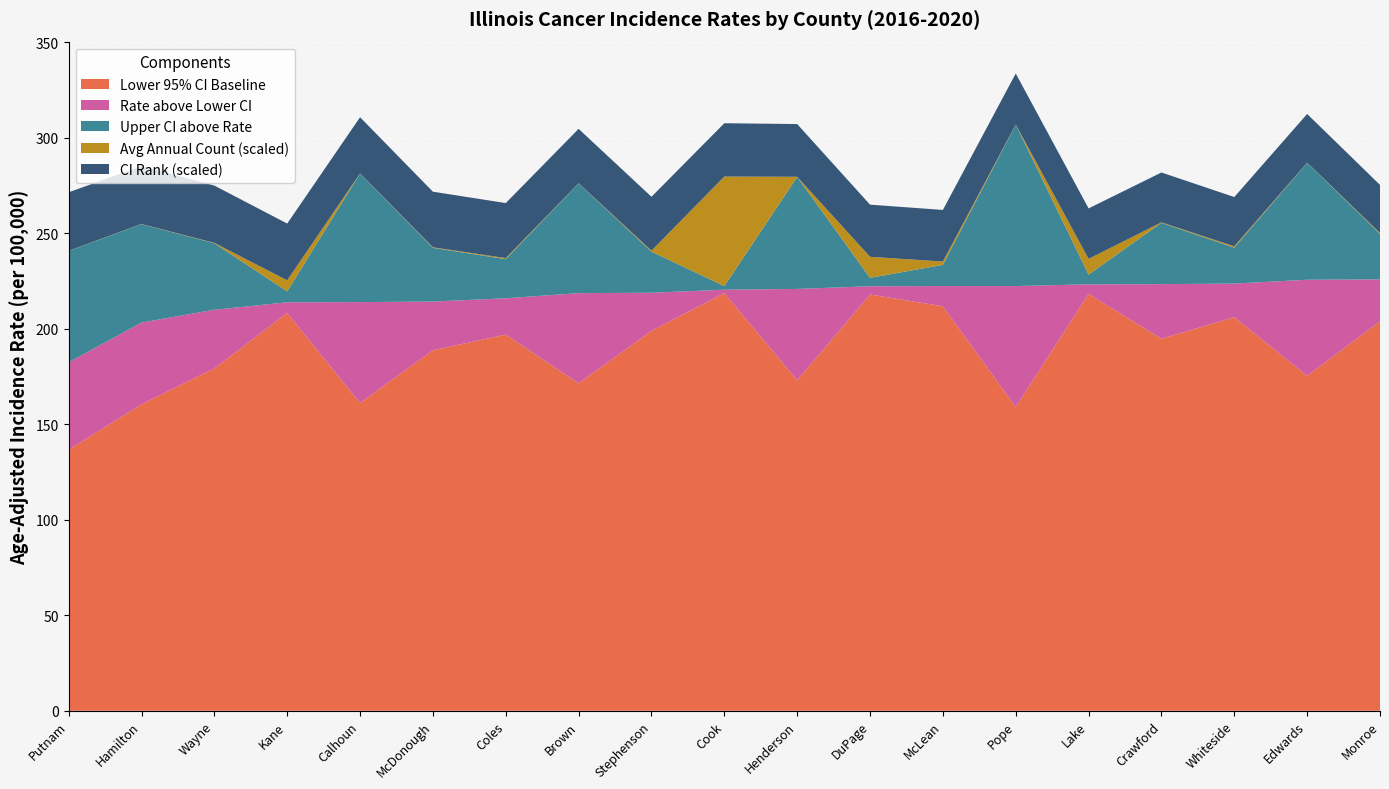

Reading right to left, list all the values displayed in this chart.

Age-Adjusted Rate: 225.8	225.6	223.6	223.3	223.2	222.3	222.3	222.2	220.8	220.4	218.8	218.6	215.9	214.2	213.9	213.8	209.9	203.2	182.4
Lower 95% CI: 203.9	175.3	206.0	194.7	218.2	159.0	211.7	217.9	173.0	218.6	198.9	171.4	196.9	188.7	161.1	208.2	179.2	160.4	136.6
Upper 95% CI: 249.6	286.8	242.4	255.4	228.3	306.8	233.4	226.6	279.4	222.3	240.3	276.0	236.4	242.3	281.2	219.5	244.7	254.7	240.7
CI*Rank: 84.0	85.0	86.0	87.0	88.0	89.0	90.0	91.0	92.0	93.0	94.0	95.0	96.0	97.0	98.0	99.0	100.0	101.0	102.0
Avg Annual Count: 89.0	16.0	138.0	48.0	1649.0	11.0	348.0	2201.0	18.0	11464.0	105.0	15.0	107.0	58.0	13.0	1161.0	38.0	18.0	13.0